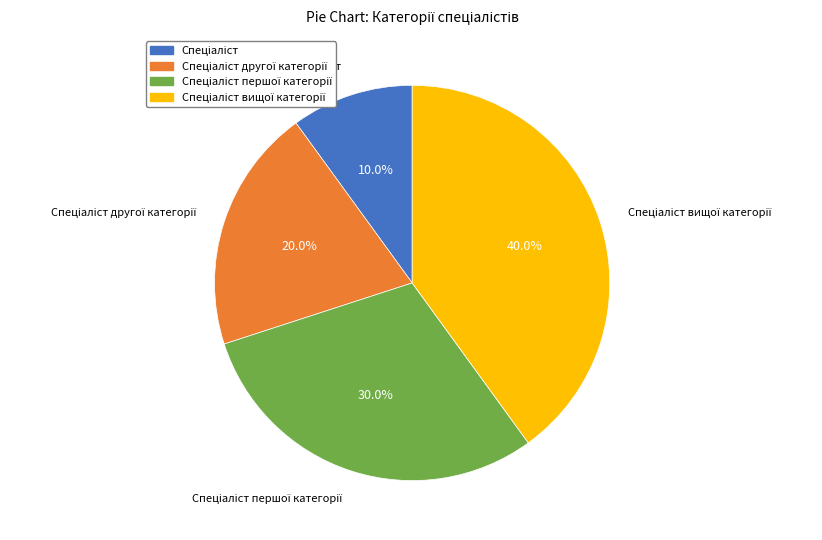

Does any single category account for the majority?

No